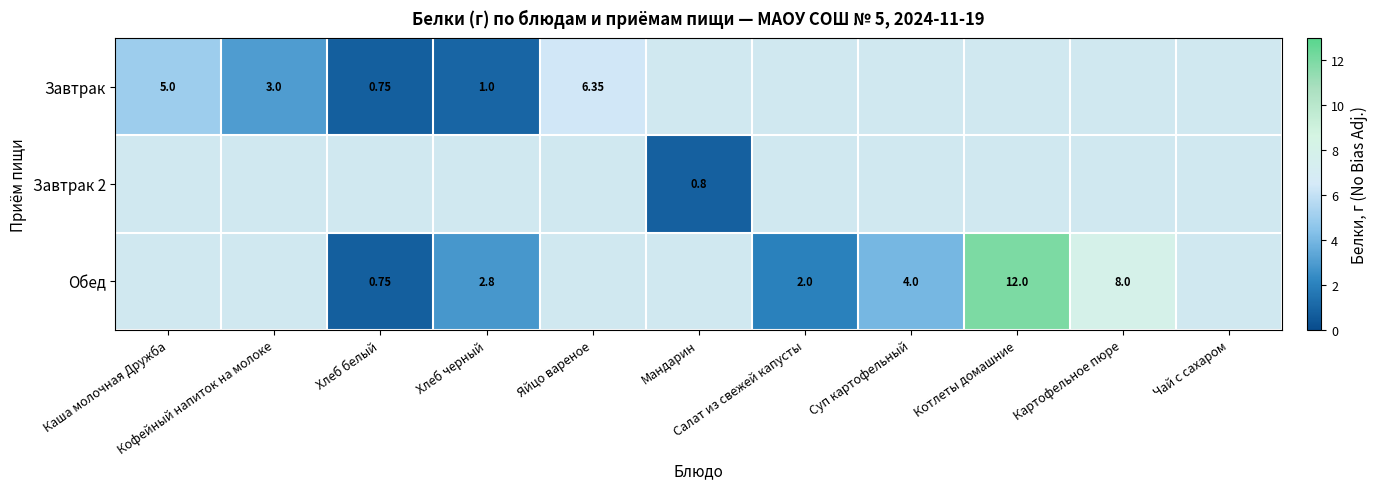

List the labels in order of Завтрак value, largest first.

Яйцо вареное, Каша молочная Дружба, Кофейный напиток на молоке, Мандарин, Салат из свежей капусты, Суп картофельный, Котлеты домашние, Картофельное пюре, Чай с сахаром, Хлеб черный, Хлеб белый